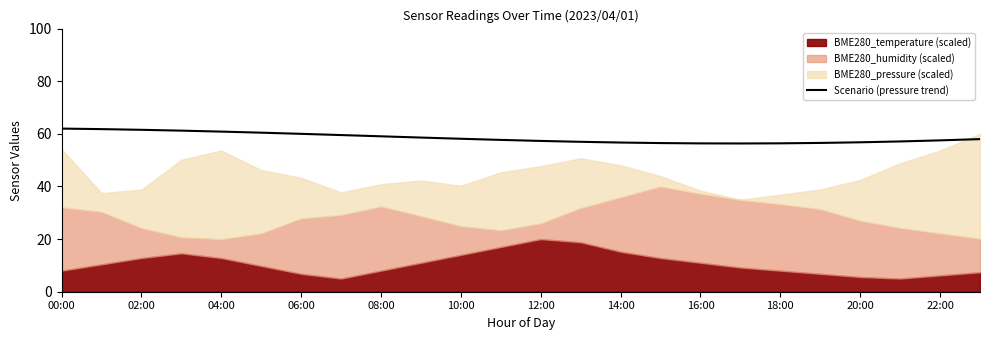

Is it true that Scenario (pressure trend) equals 56.4 at 18:00?

True